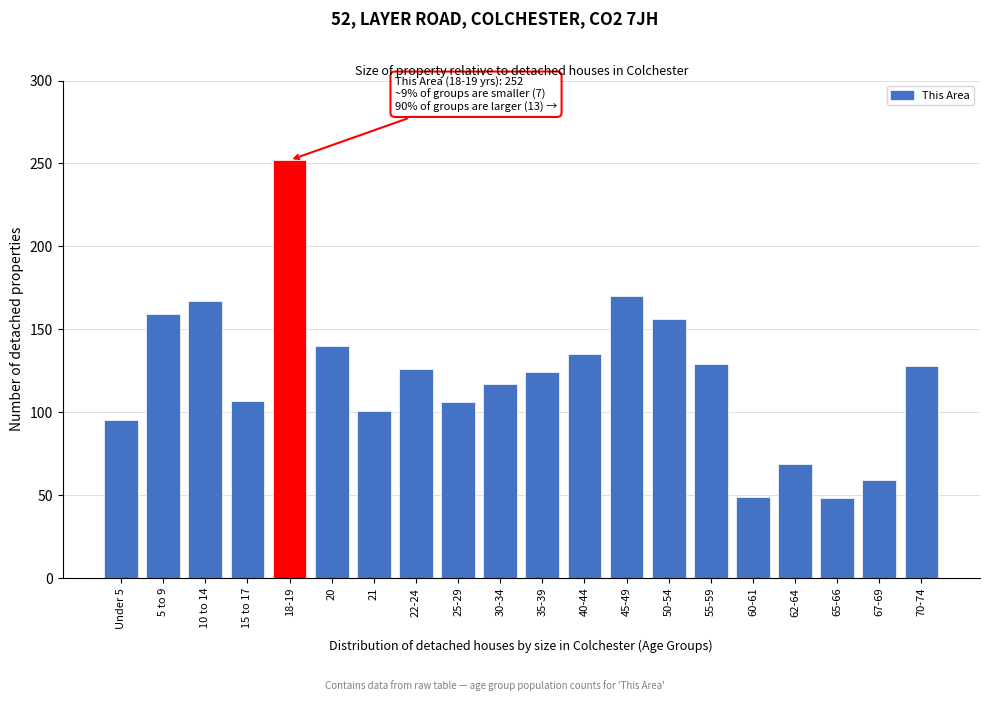

True or false: the data shows 59 at 67-69.

True